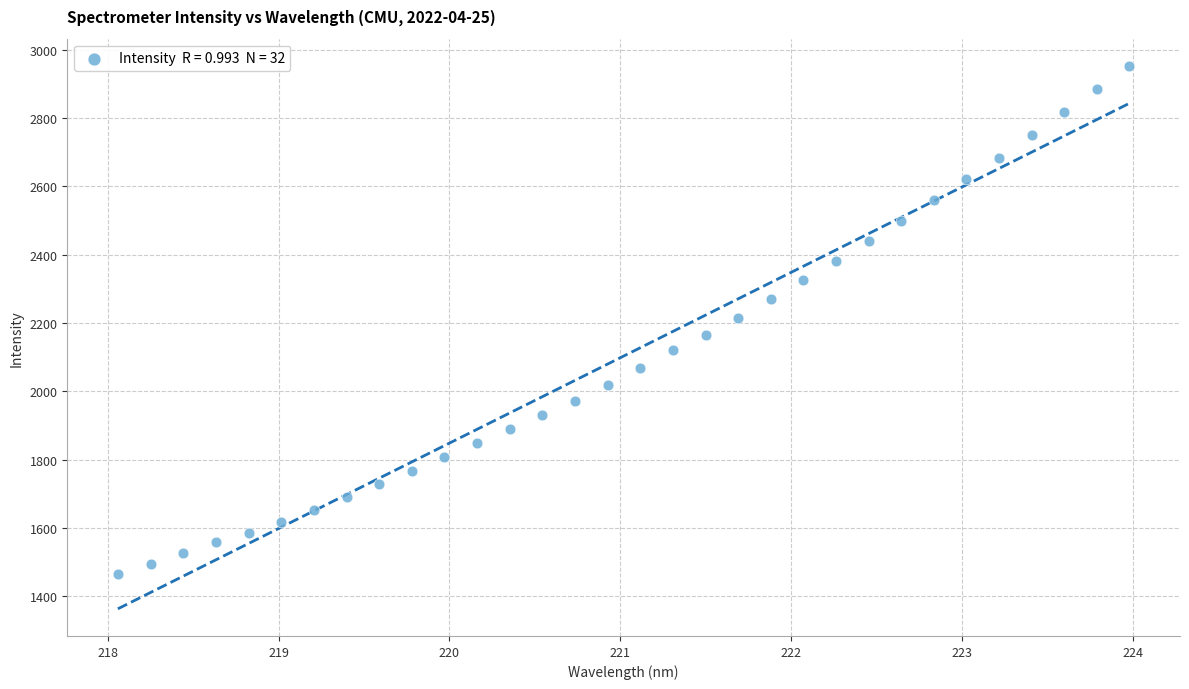

What is the range of Y values (max minus min)?

1485.7